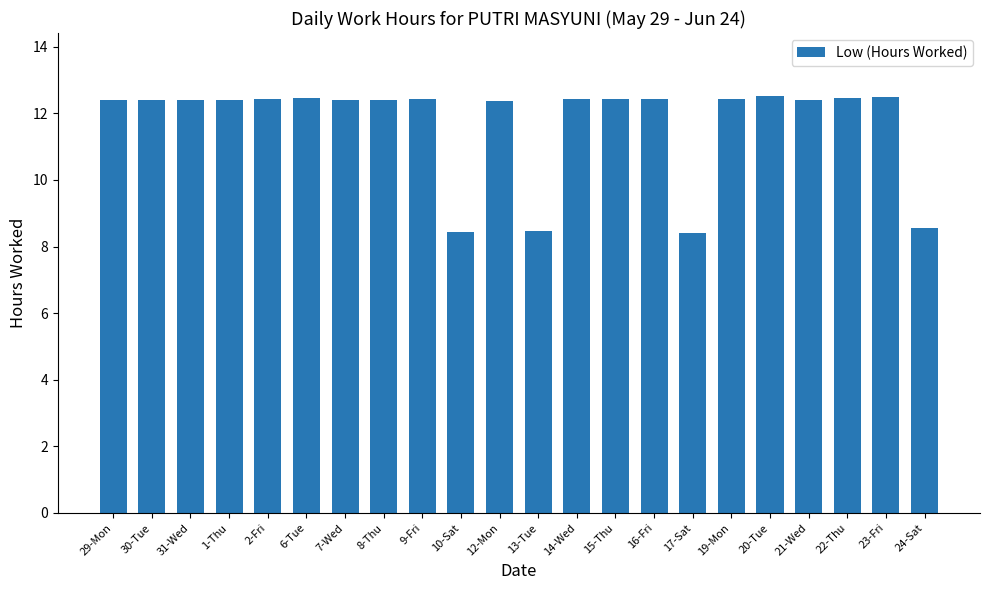

What is the difference between the maximum and minimum values?

4.1